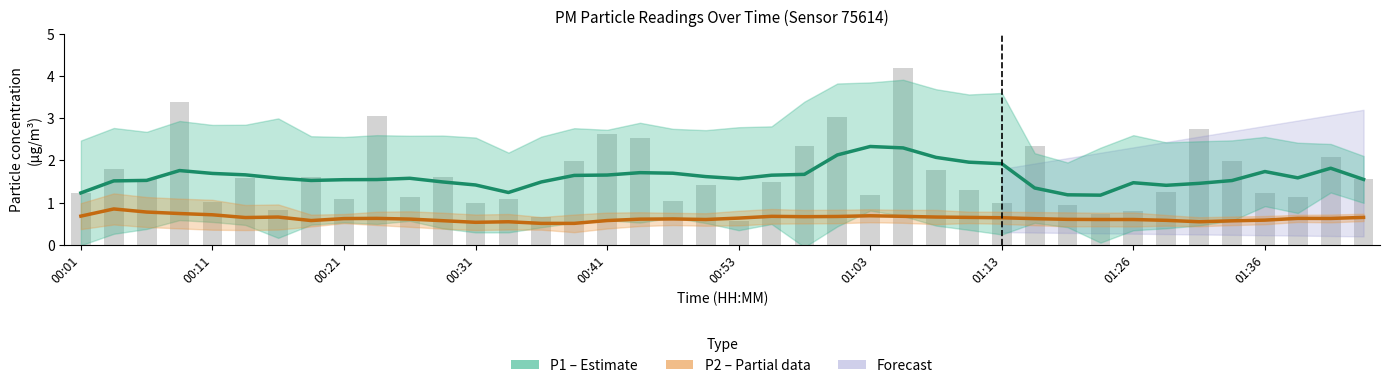

The value of P1 (Estimate) at 00:21 is 2.7. True or false?

False